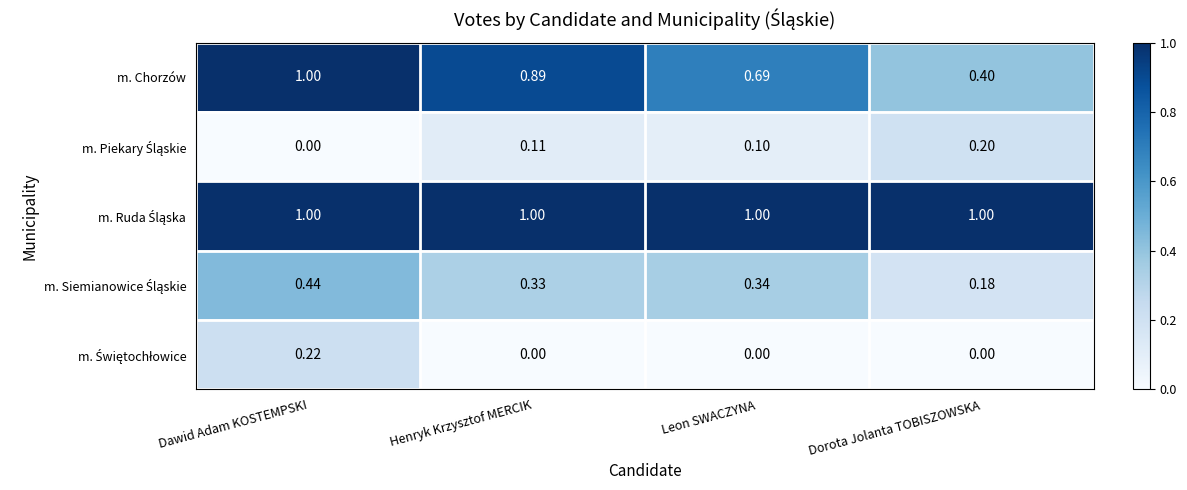

At which category is the sum across all series the highest?

Dawid Adam KOSTEMPSKI